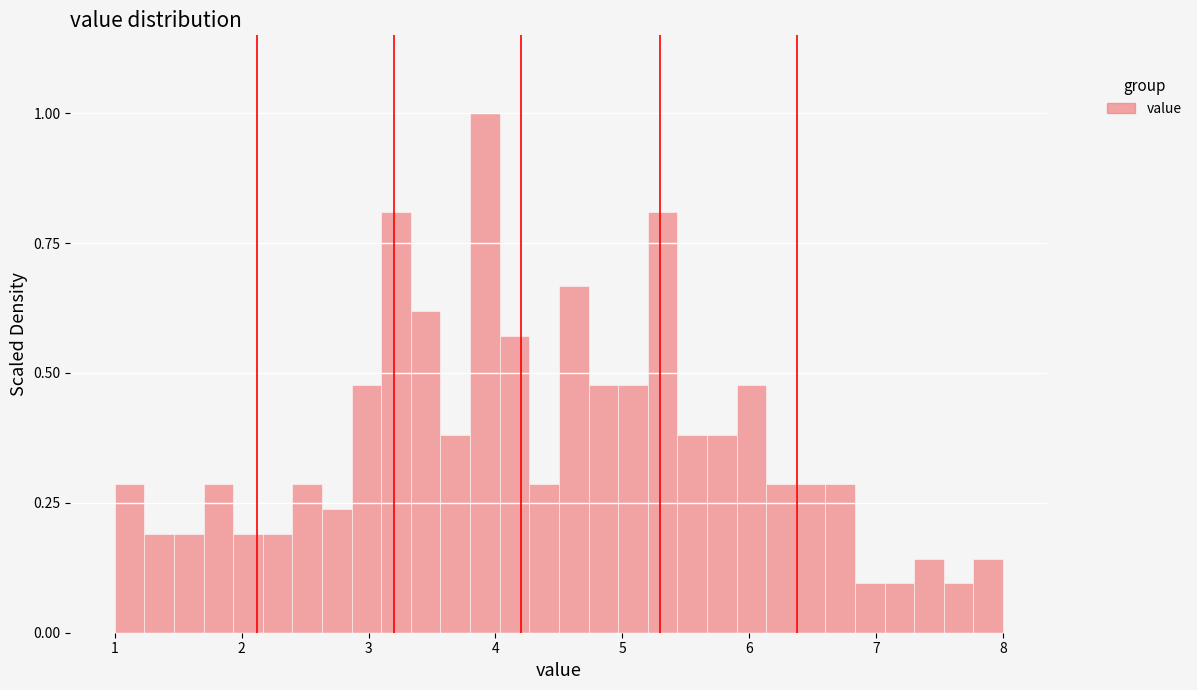

Read against the x-axis, roughly where is the centre of the tallest bar?

3.9